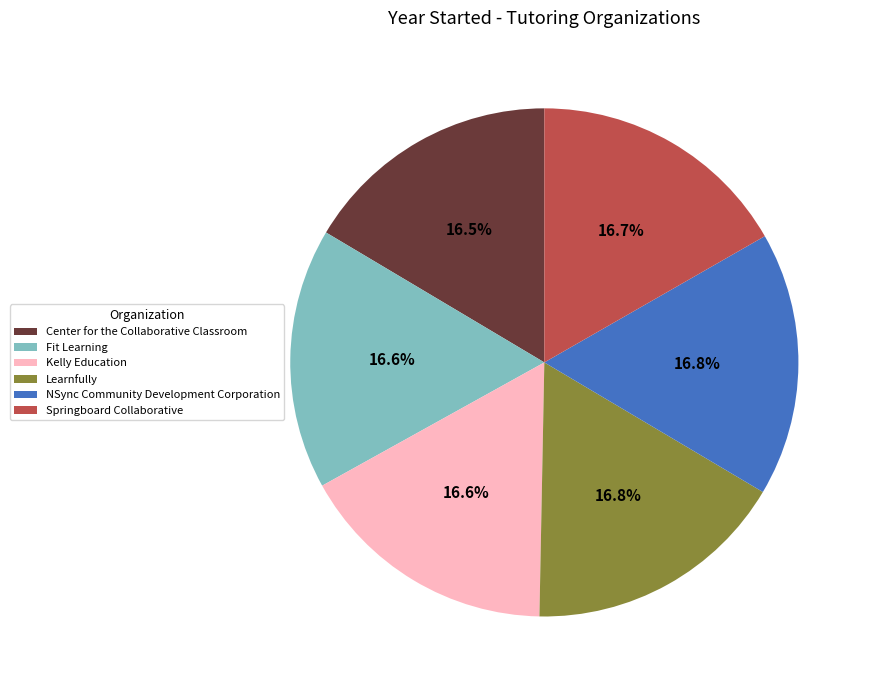

What percentage is NOT represented by Center for the Collaborative Classroom?

83.5%